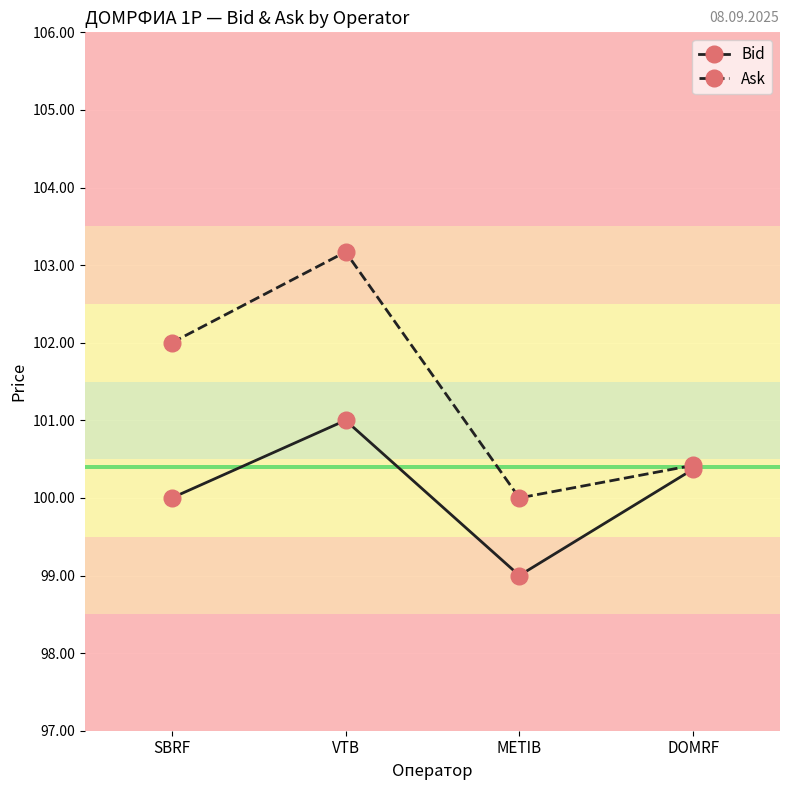

Which series changed the most between VTB and METIB?

Ask